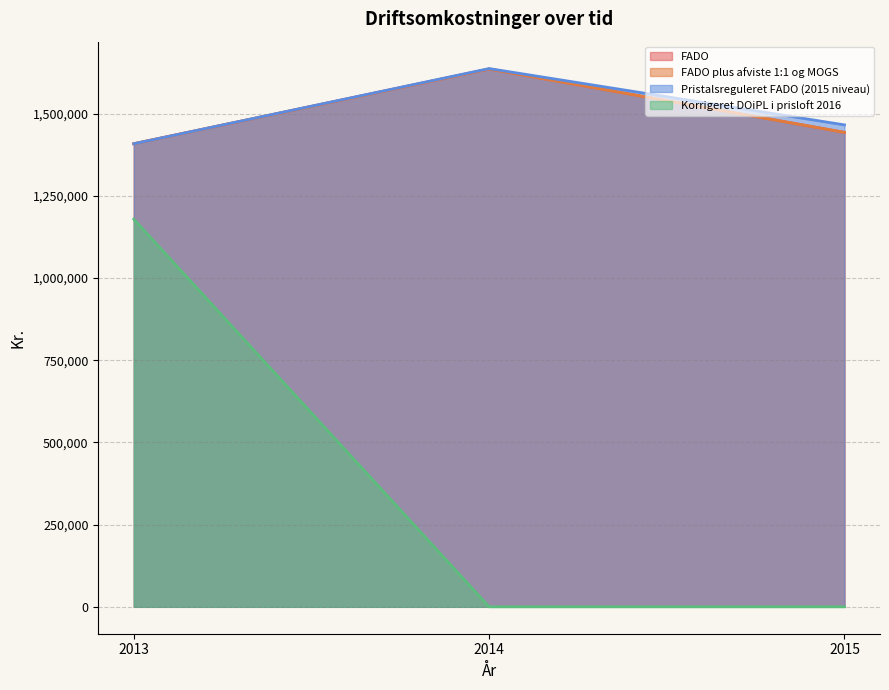

Which series changed the most between 2014 and 2015?

FADO